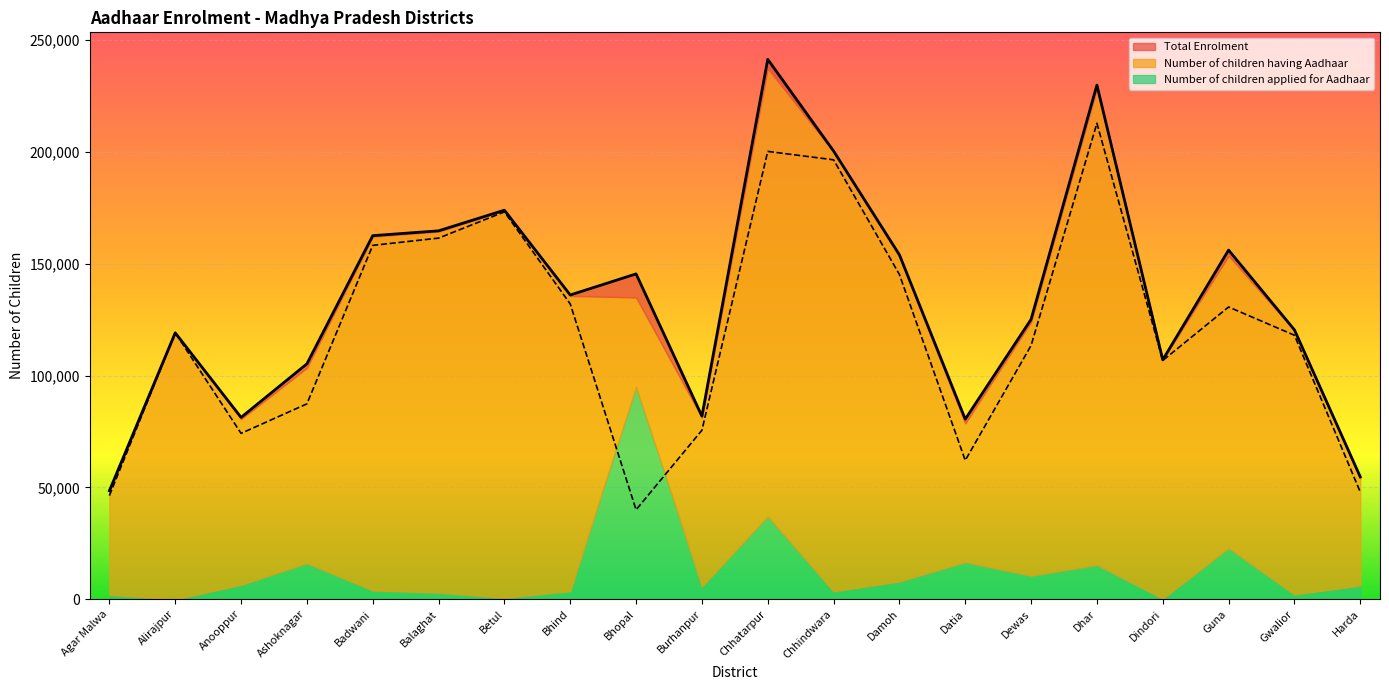

Where is the first local maximum for Number of children having Aadhaar?

Alirajpur